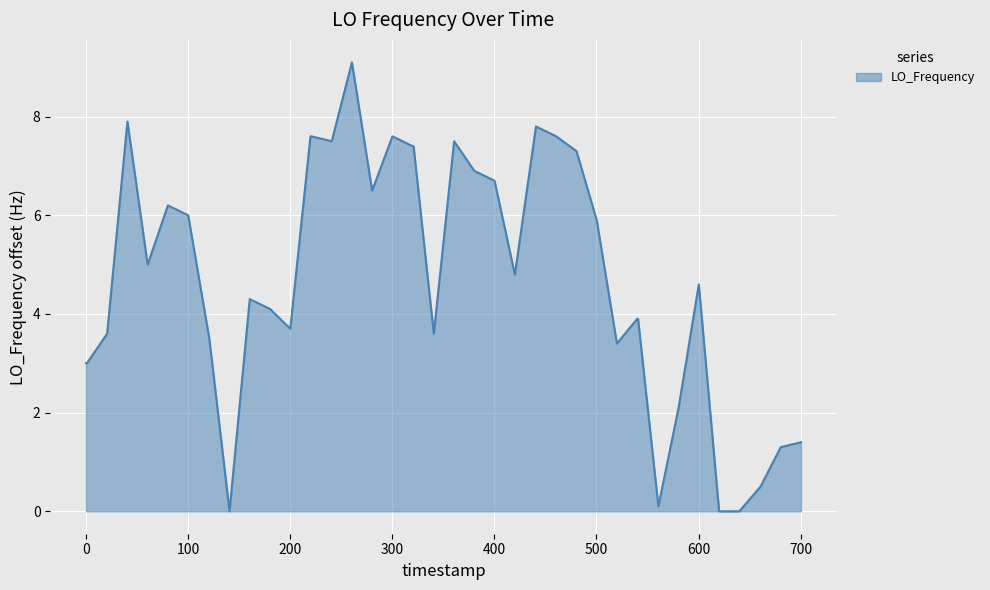

What is the greatest value displayed?

9.1